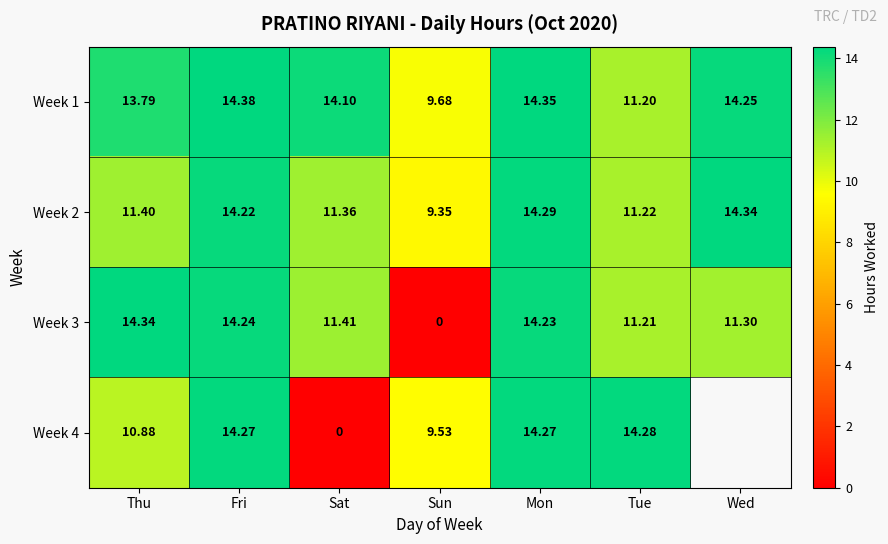

Is it true that Week 4 equals 7.1 at Tue?

False